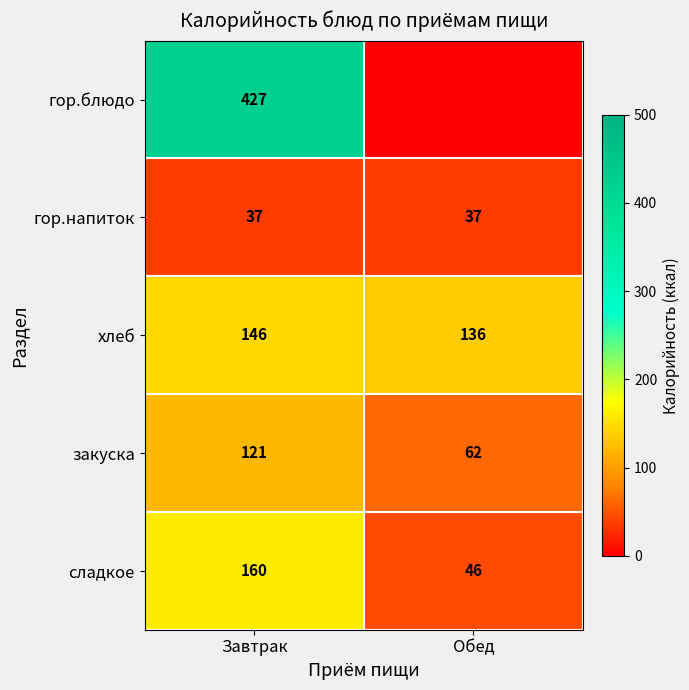

Rank the series at Завтрак from lowest to highest value.

гор.напиток, закуска, хлеб, сладкое, гор.блюдо